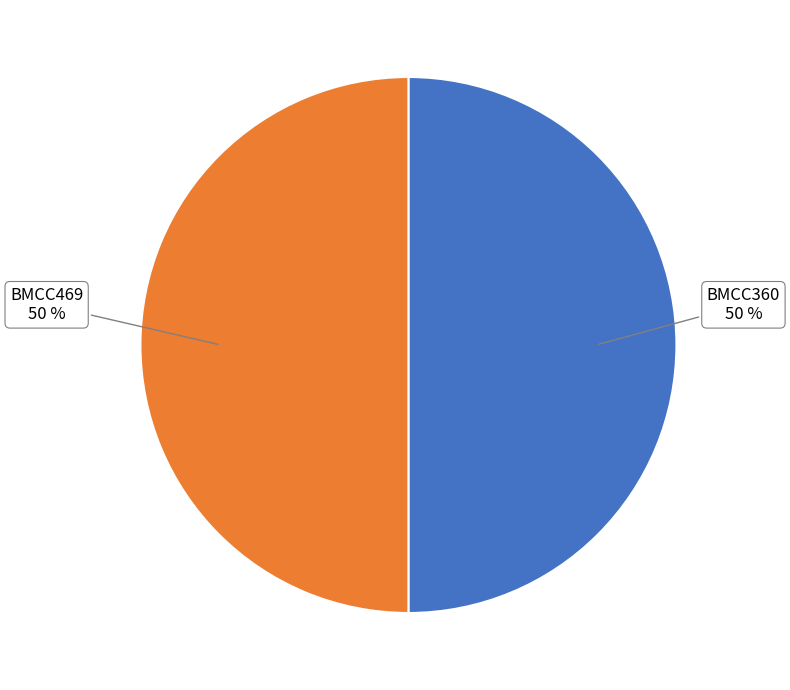

To the nearest percent, what is the average slice percentage?

50%